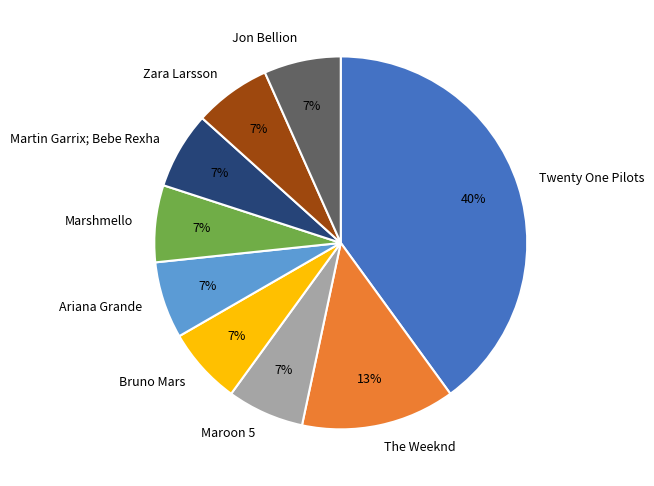

To the nearest percent, what is the average slice percentage?

11%